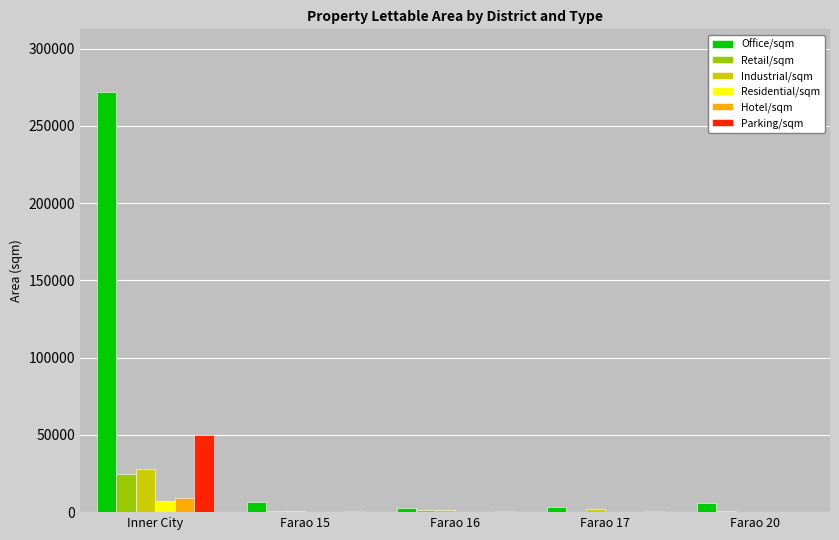

What is the sum of all Office/sqm values?

290423.0